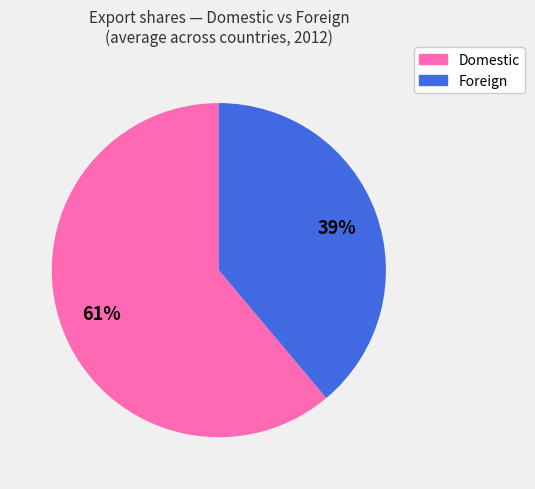

Between Foreign and Domestic, which is larger?

Domestic